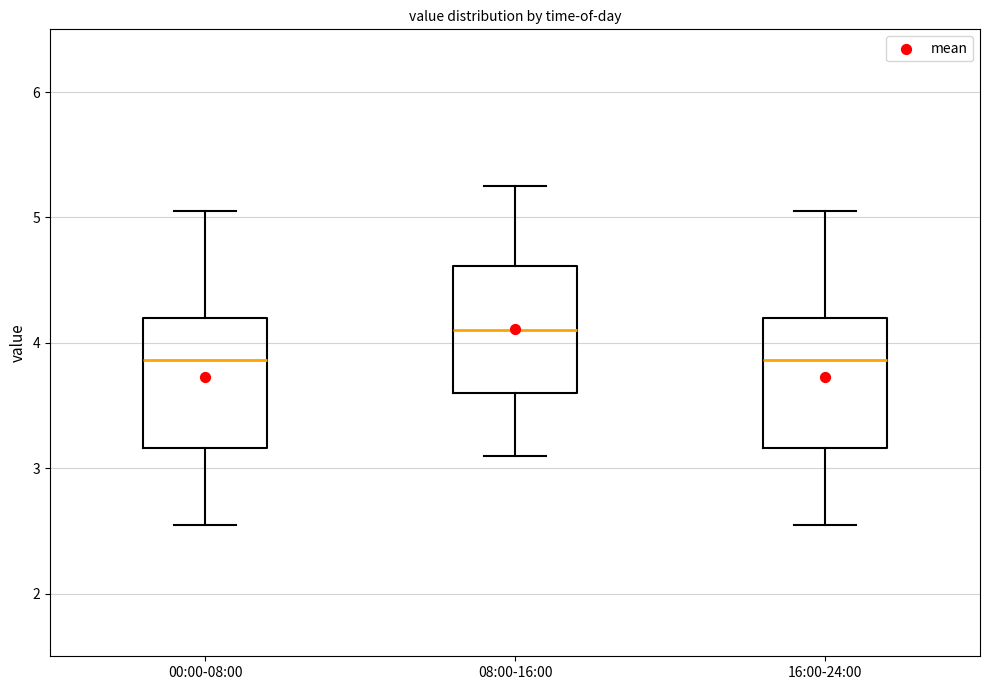

Where does the upper whisker of the box for 00:00-08:00 end on the y-axis? The values are not printed on the chart, so give them approximately, as read against the axis.

5.1